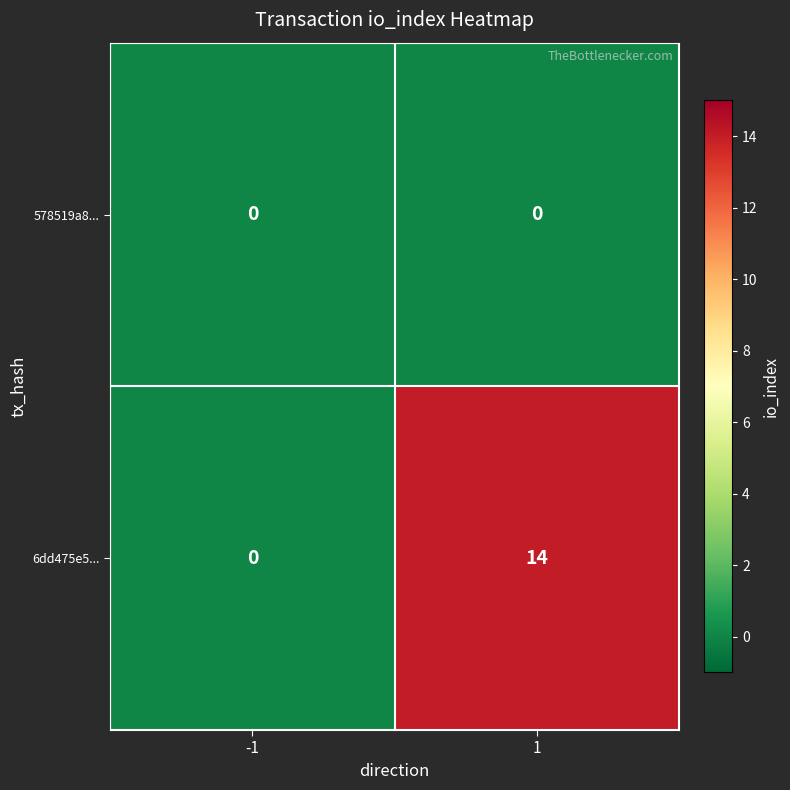

What is the greatest value displayed?

14